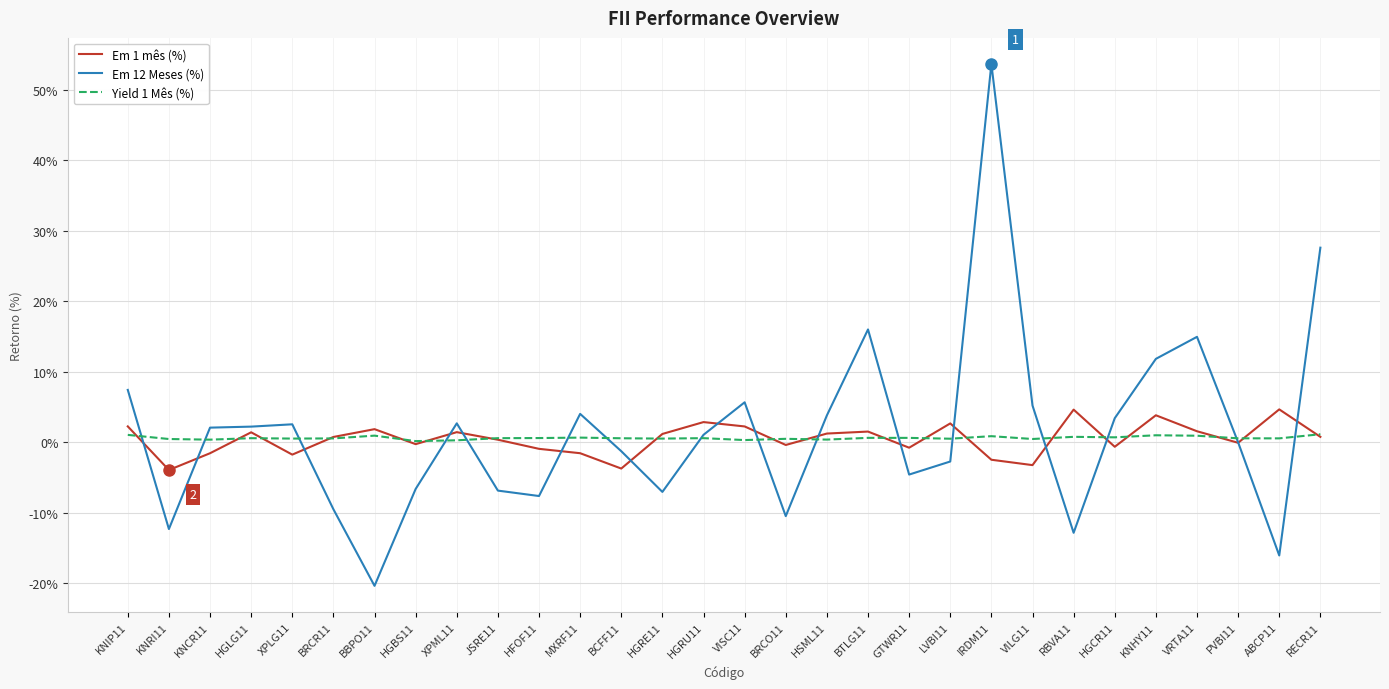

Read the Em 12 Meses (%) value at HGBS11.

-6.6